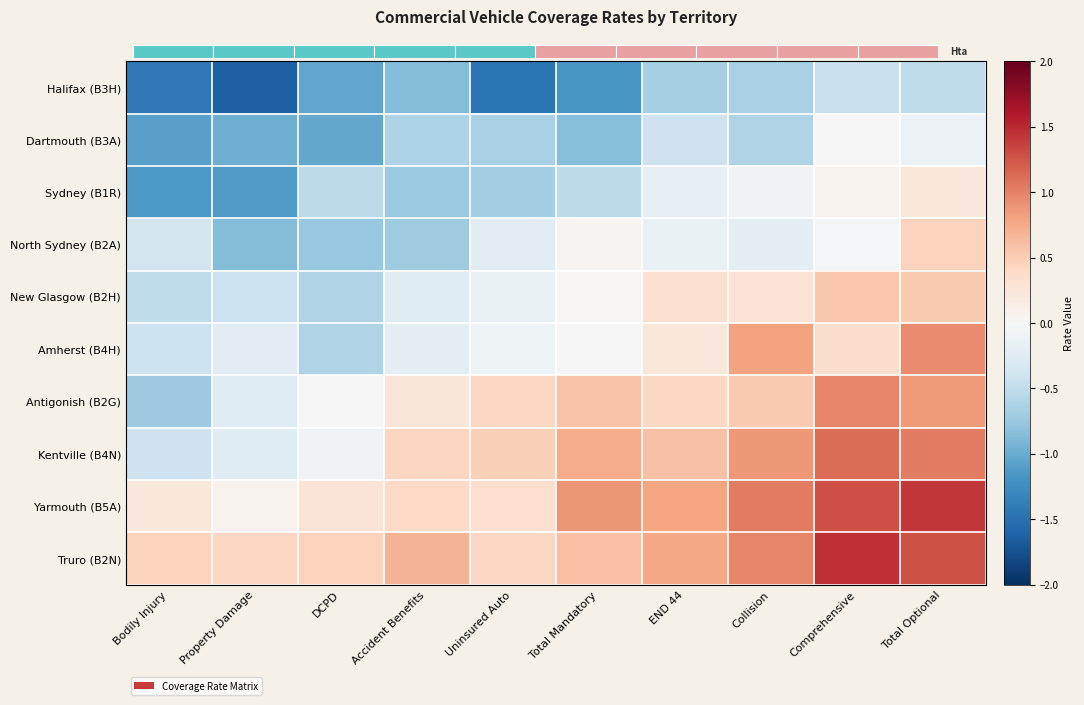

The Halifax (B3H) series shows -0.7 at END 44. True or false?

True